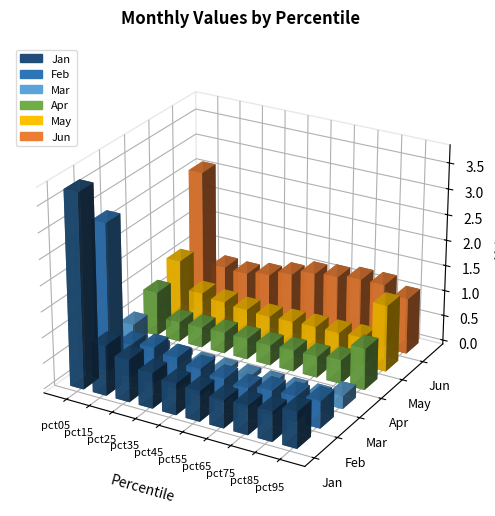

Reading left to right, list all the values displayed in this chart.

Jan: pct05=3.8	pct15=1.0	pct25=0.8	pct35=0.7	pct45=0.6	pct55=0.6	pct65=0.5	pct75=0.6	pct85=0.6	pct95=0.7
Feb: pct05=2.9	pct15=0.6	pct25=0.7	pct35=0.6	pct45=0.5	pct55=0.5	pct65=0.4	pct75=0.5	pct85=0.5	pct95=0.5
Mar: pct05=0.6	pct15=0.2	pct25=0.1	pct35=0.1	pct45=0.1	pct55=0.1	pct65=0.1	pct75=0.1	pct85=0.1	pct95=0.3
Apr: pct05=0.9	pct15=0.4	pct25=0.4	pct35=0.4	pct45=0.4	pct55=0.4	pct65=0.4	pct75=0.4	pct85=0.5	pct95=0.8
May: pct05=1.2	pct15=0.6	pct25=0.6	pct35=0.5	pct45=0.5	pct55=0.5	pct65=0.5	pct75=0.5	pct85=0.5	pct95=1.3
Jun: pct05=2.6	pct15=0.8	pct25=0.8	pct35=0.9	pct45=1.0	pct55=1.1	pct65=1.2	pct75=1.2	pct85=1.3	pct95=1.1